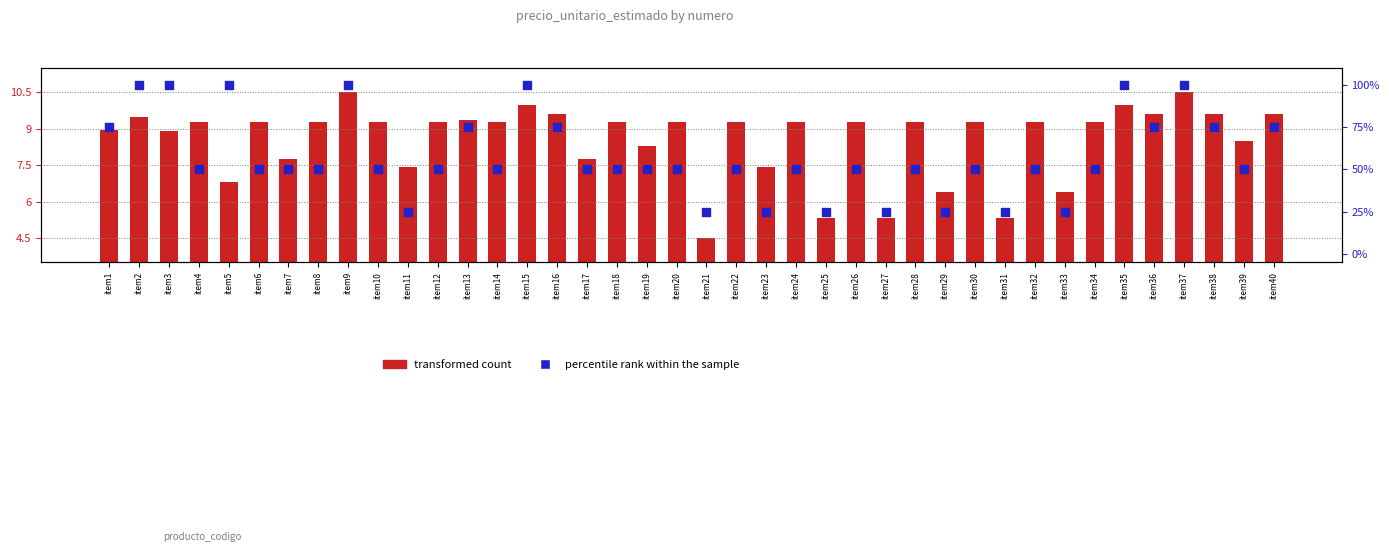

Which series has the widest spread of Y values?

percentile rank within the sample